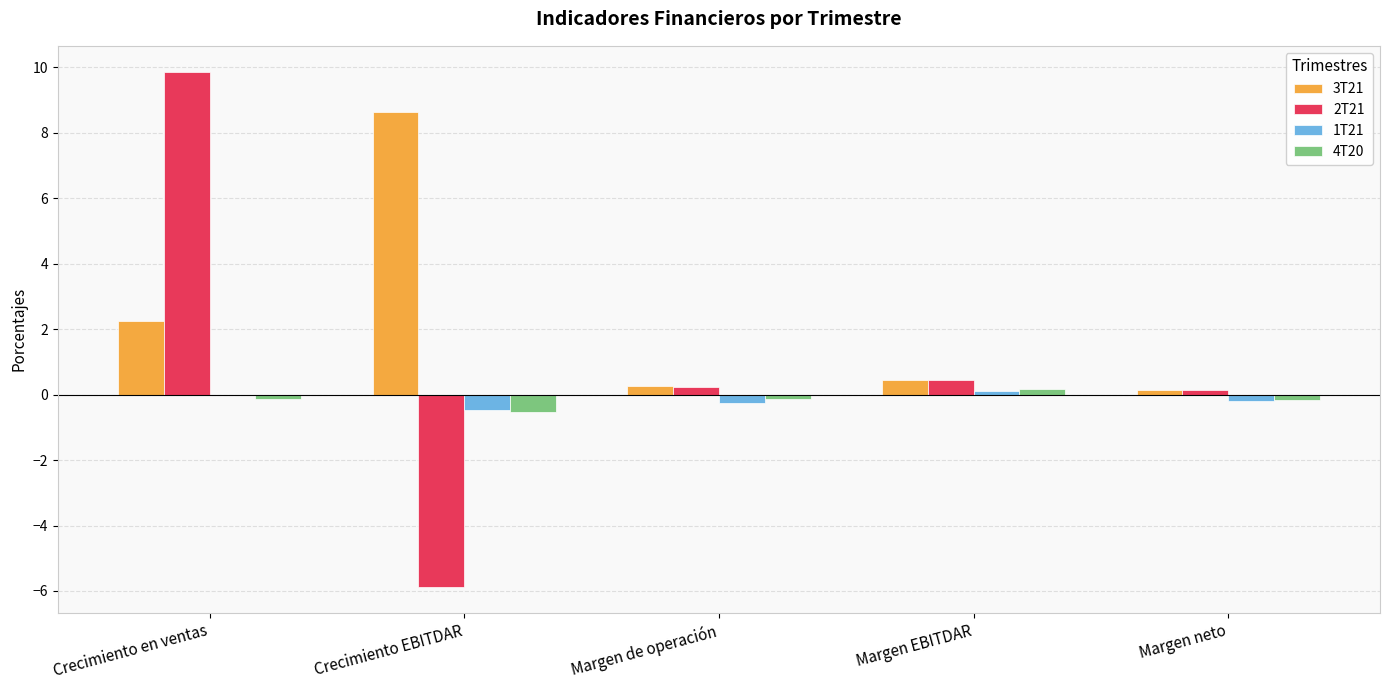

What is the approximate value of 1T21 at Margen neto?

-0.2